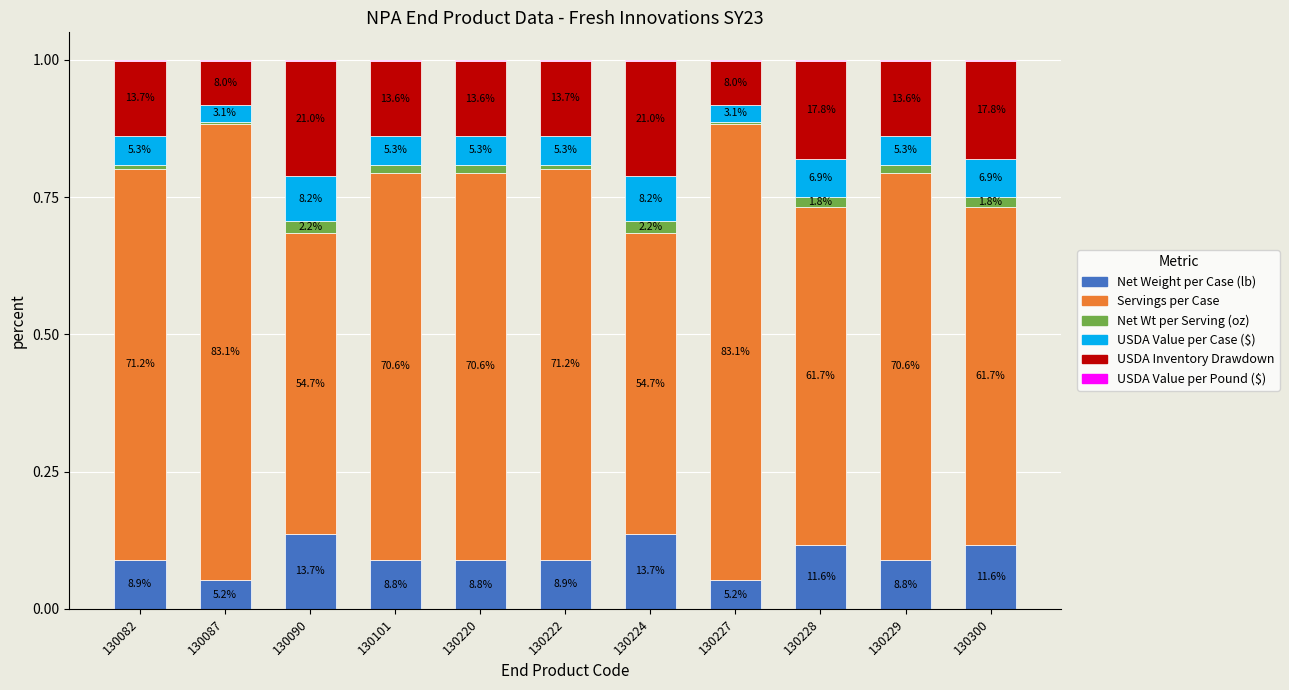

Does the chart contain stacked bars?

Yes